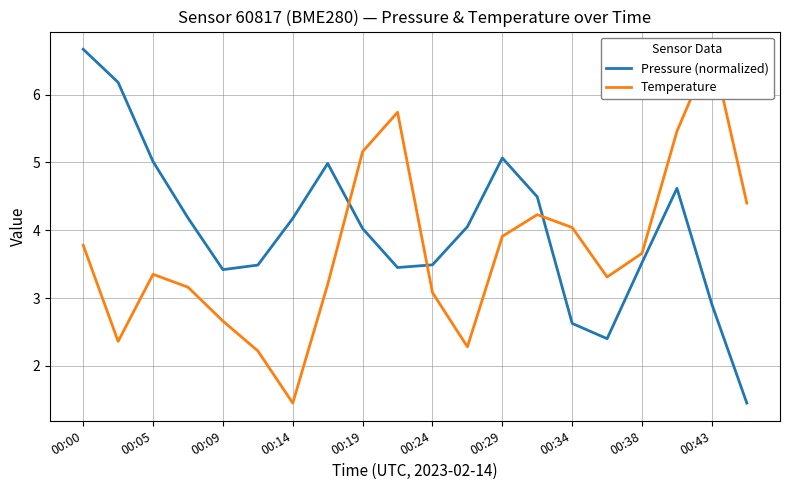

What is the difference between the maximum and second lowest values in the Temperature series?

4.4